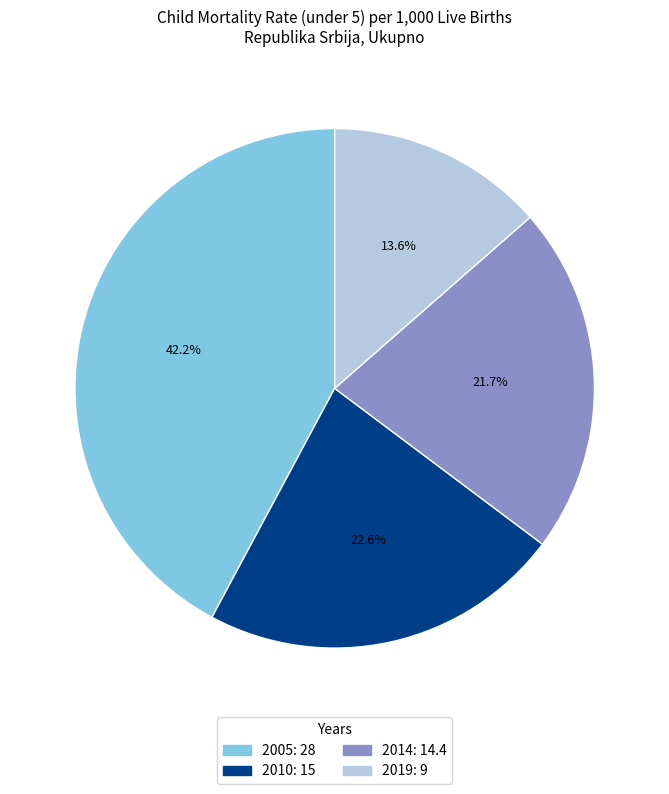

What portion of the pie excludes 2005?

57.8%